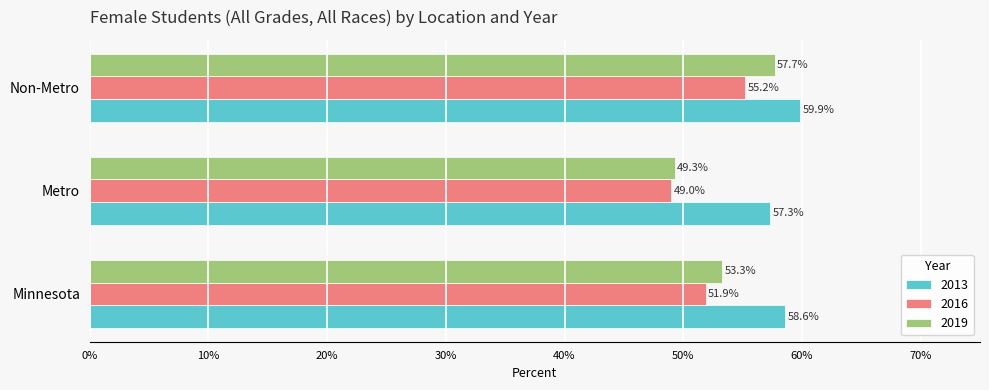

What are all the series names shown in the legend?

2013, 2016, 2019